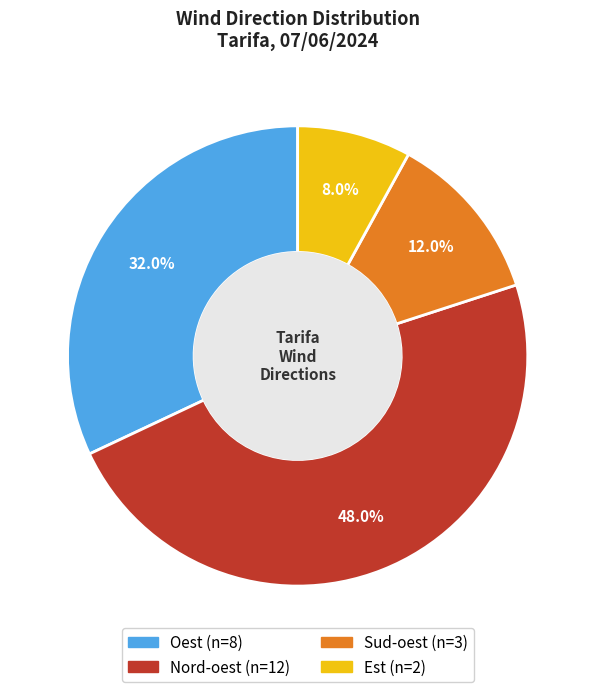

What is the total percentage of Oest and Est?

40.0%